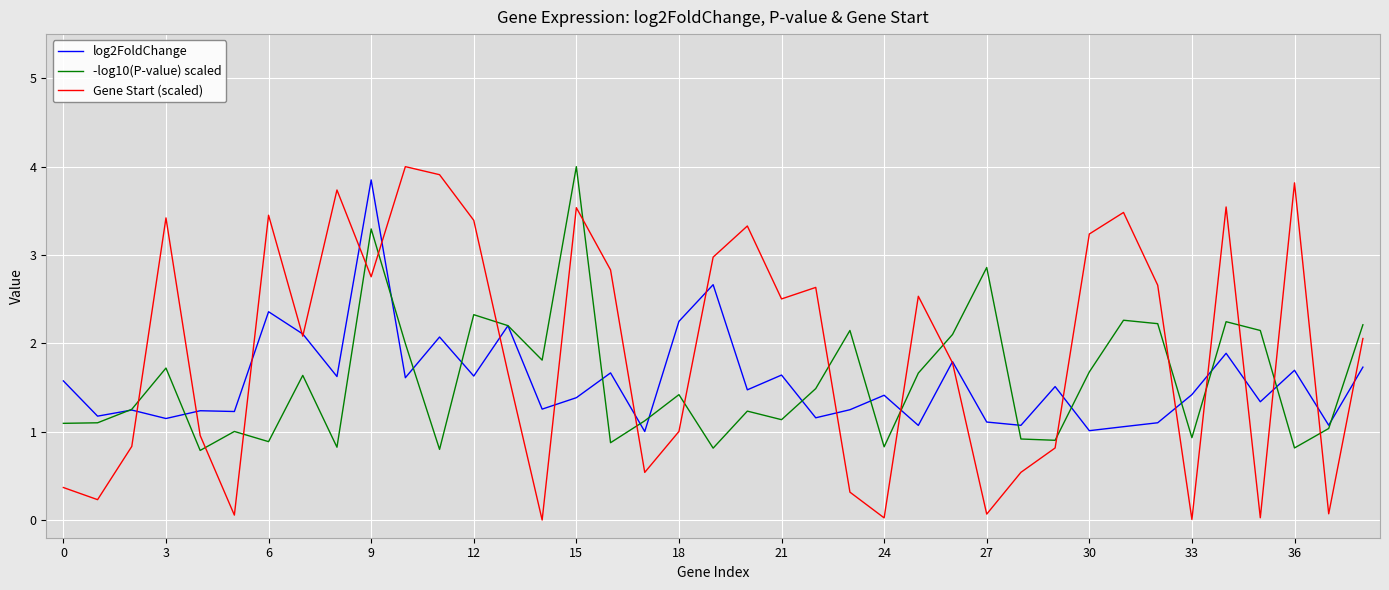

Which series has the widest spread of values?

Gene Start (scaled)